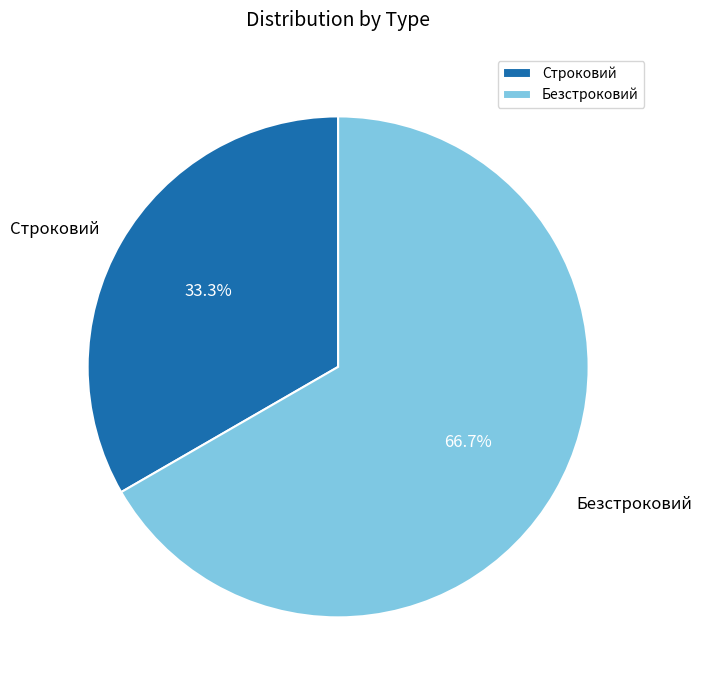

Is it true that Строковий is 33% of the pie?

True